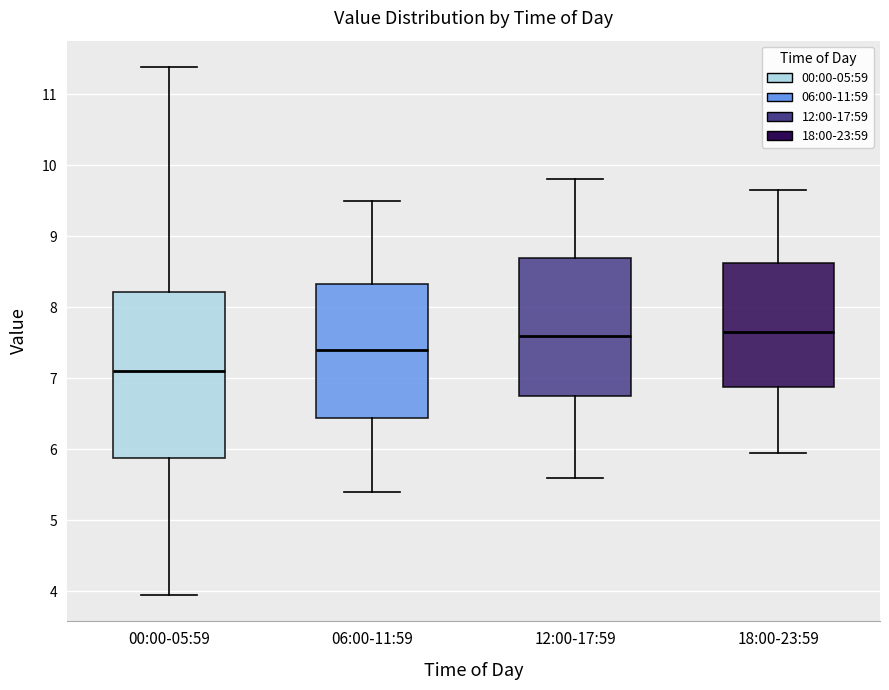

Reading left to right, read every box against the y-axis: the position of its median line, the range the box covers, and the ends of its whiskers. The values are not printed on the chart, so give them approximately, as read against the axis.

00:00-05:59: median 7.1, box 5.9 to 8.2, whiskers 4.0 to 11.4
06:00-11:59: median 7.4, box 6.4 to 8.3, whiskers 5.4 to 9.5
12:00-17:59: median 7.6, box 6.8 to 8.7, whiskers 5.6 to 9.8
18:00-23:59: median 7.7, box 6.9 to 8.6, whiskers 6.0 to 9.7